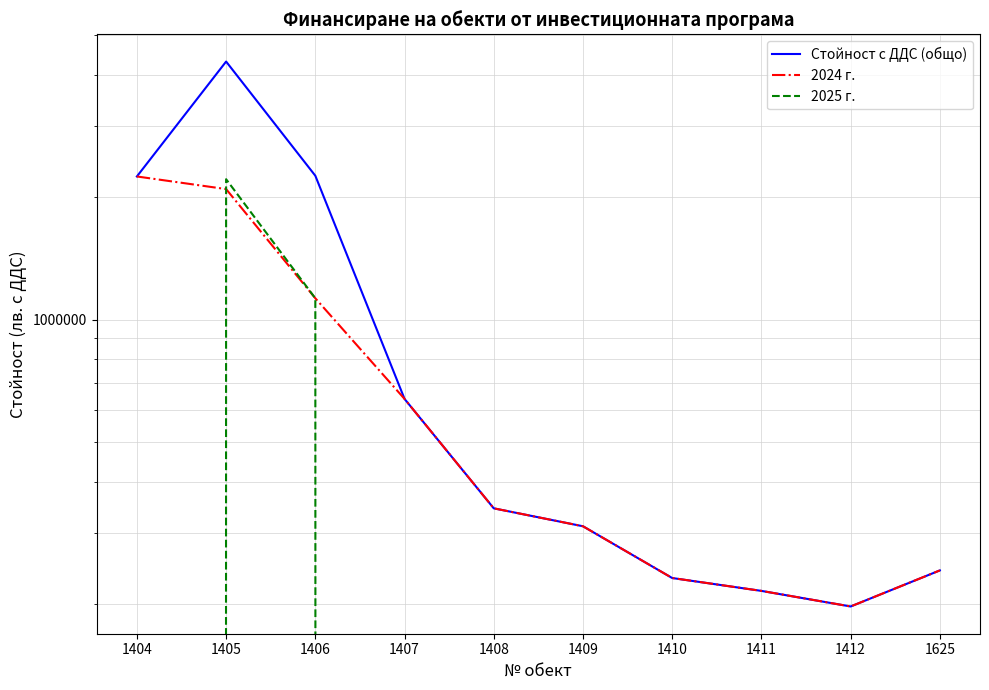

What is the lowest value of the 2024 г. series?

197500